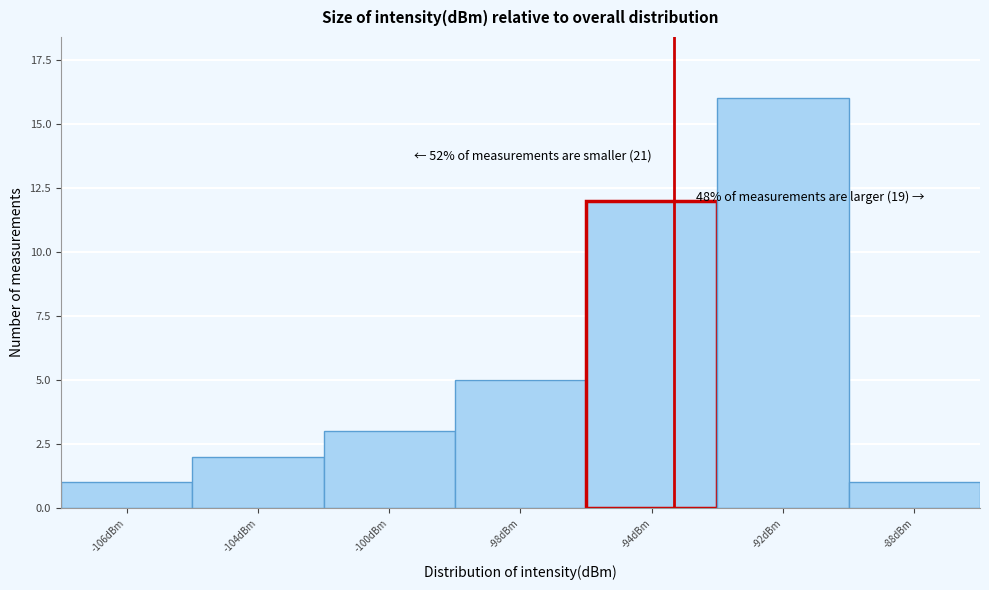

Reading left to right, transcribe all the data shown in this chart.

1	2	3	5	12	16	1